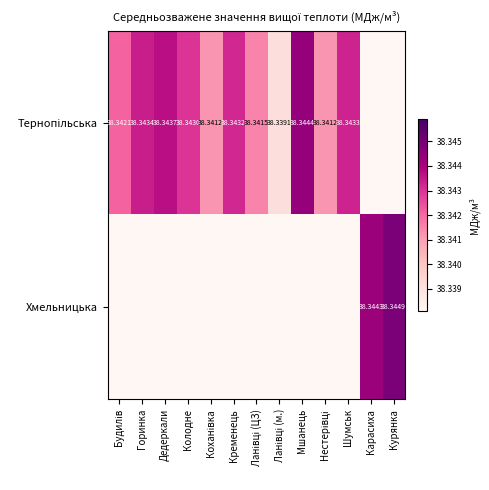

Rank the categories by Тернопільська value from highest to lowest.

Мшанець, Дедеркали, Горинка, Шумськ, Кременець, Колодне, Будилів, Ланівці (ЦЗ), Коханівка, Нестерівці, Ланівці (м.), Карасиха, Курянка